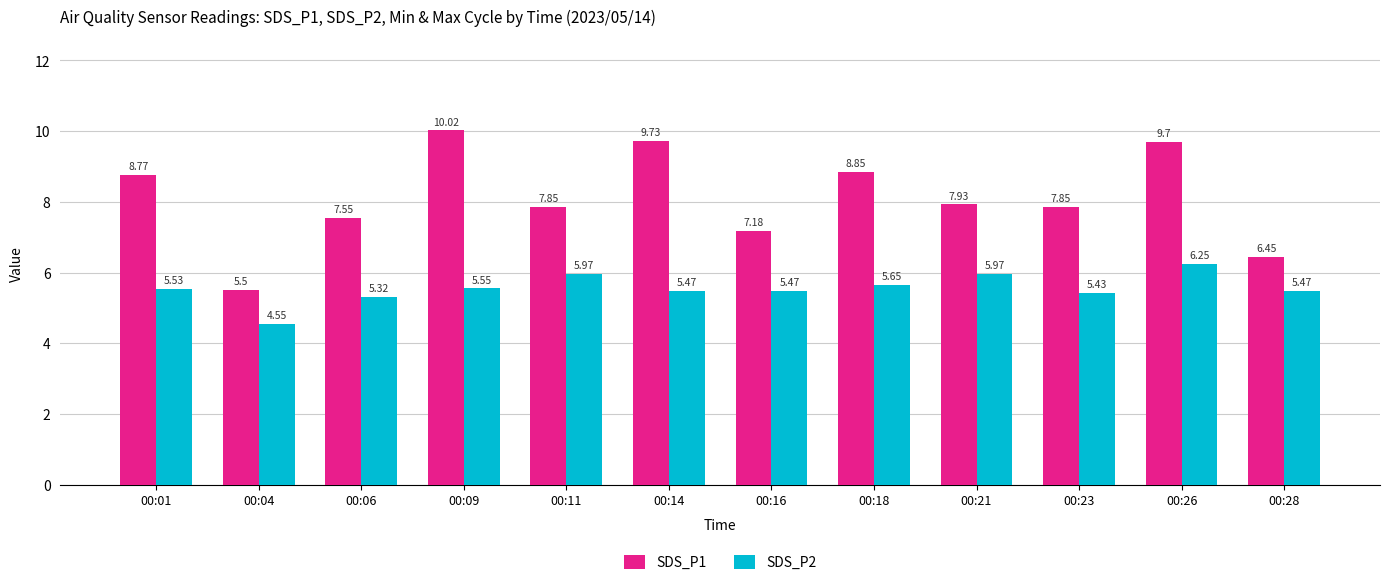

The SDS_P1 series shows 1.9 at 00:28. True or false?

False